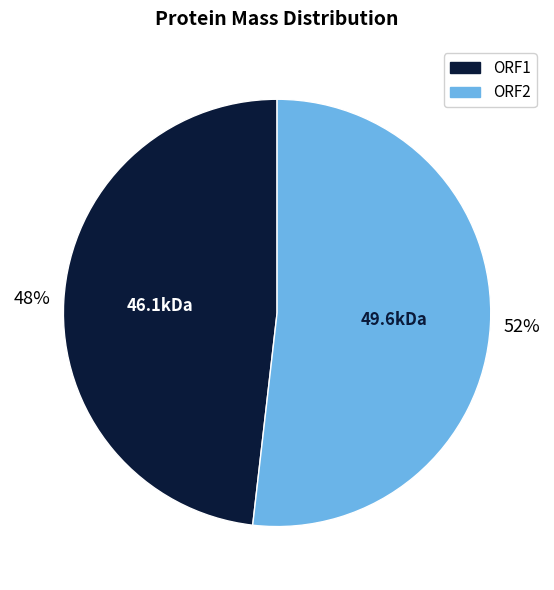

Do ORF2 and ORF1 together represent more than half of the pie?

Yes